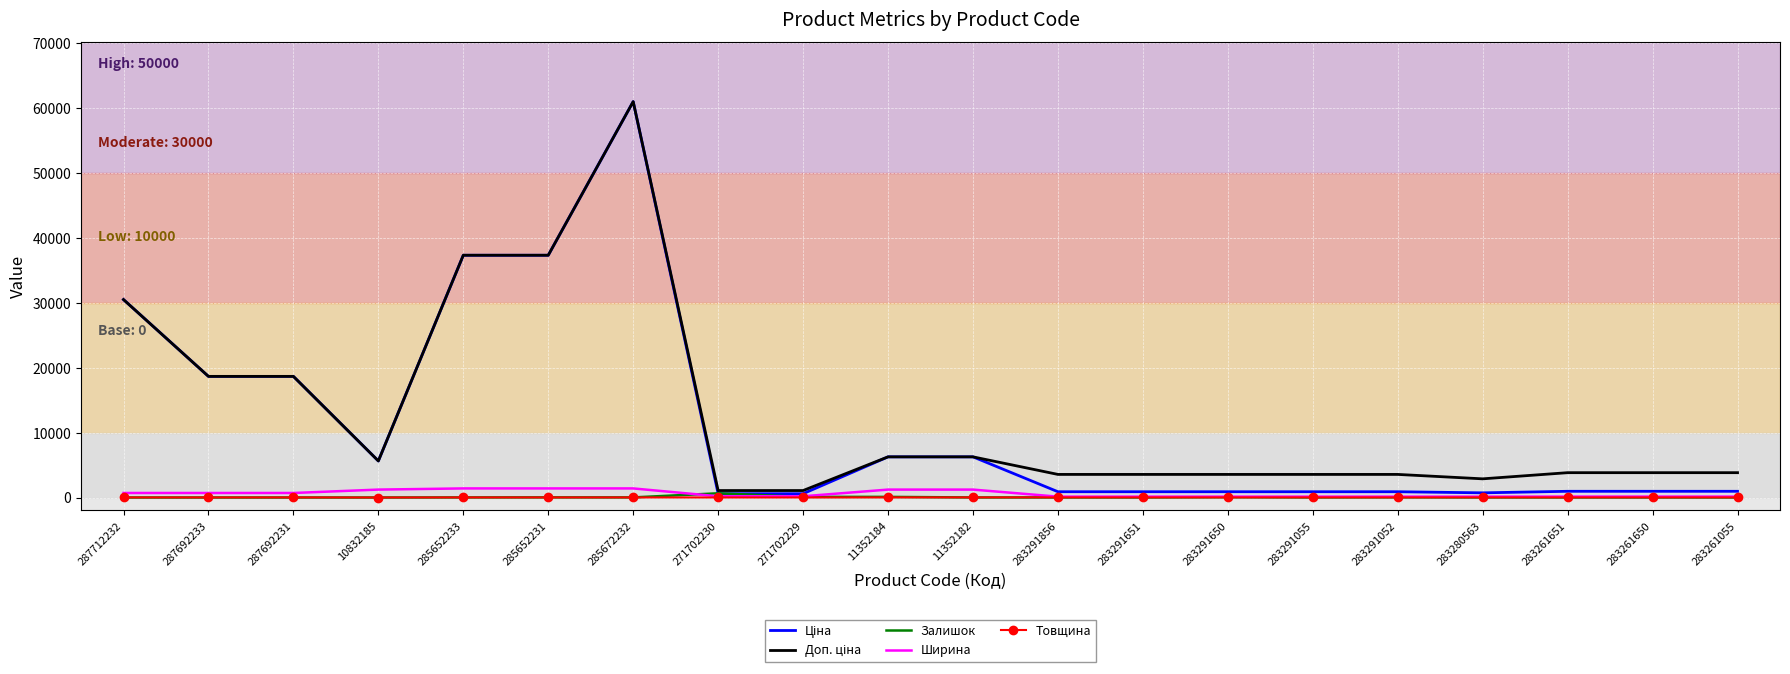

At which category is the sum across all series the highest?

285672232